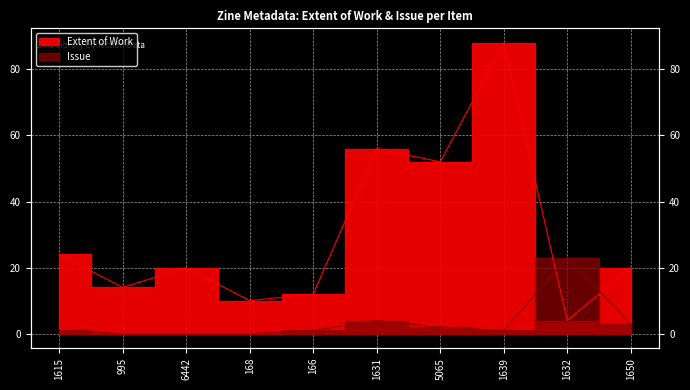

Reading right to left, what are all the values shown in this chart?

Extent of Work: 1650=20	1632=4	1639=88	5065=52	1631=56	166=12	168=10	6442=20	995=14	1615=24
Issue: 1650=3	1632=23	1639=1	5065=2	1631=4	166=1	168=0	6442=0	995=0	1615=1